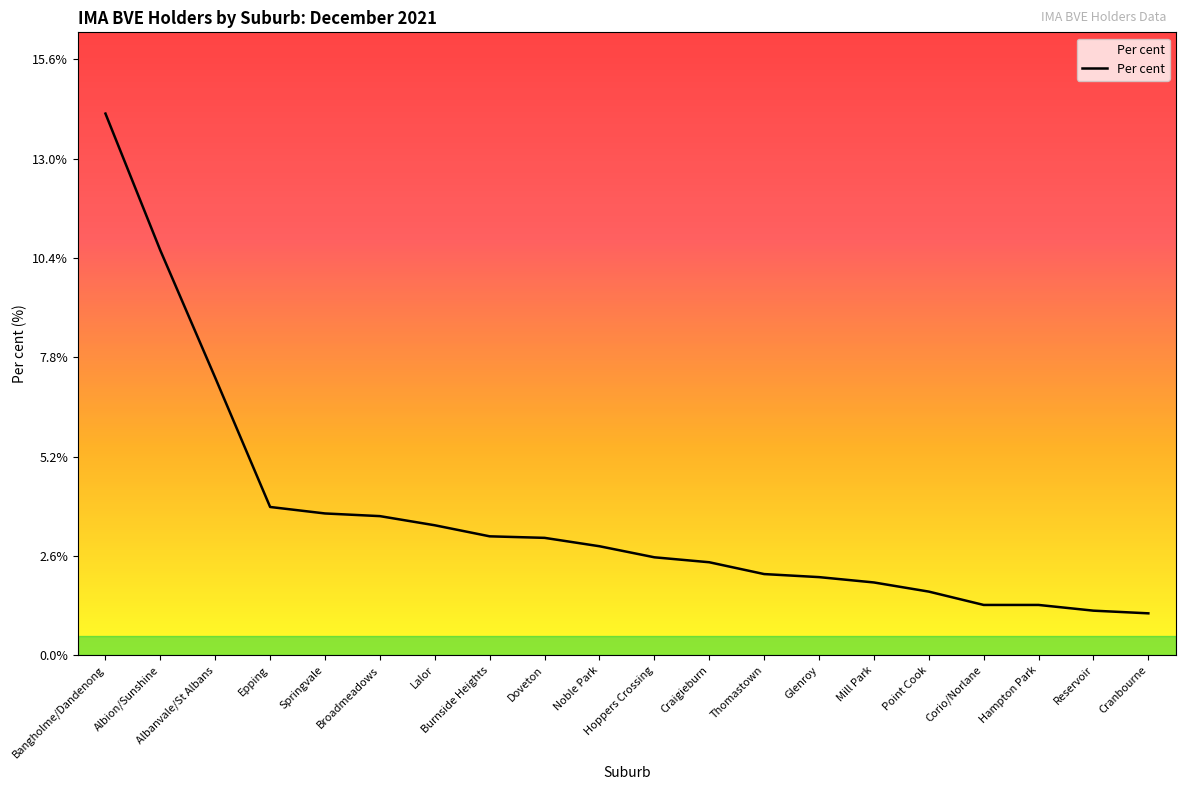

How many lines are shown in the chart?

1